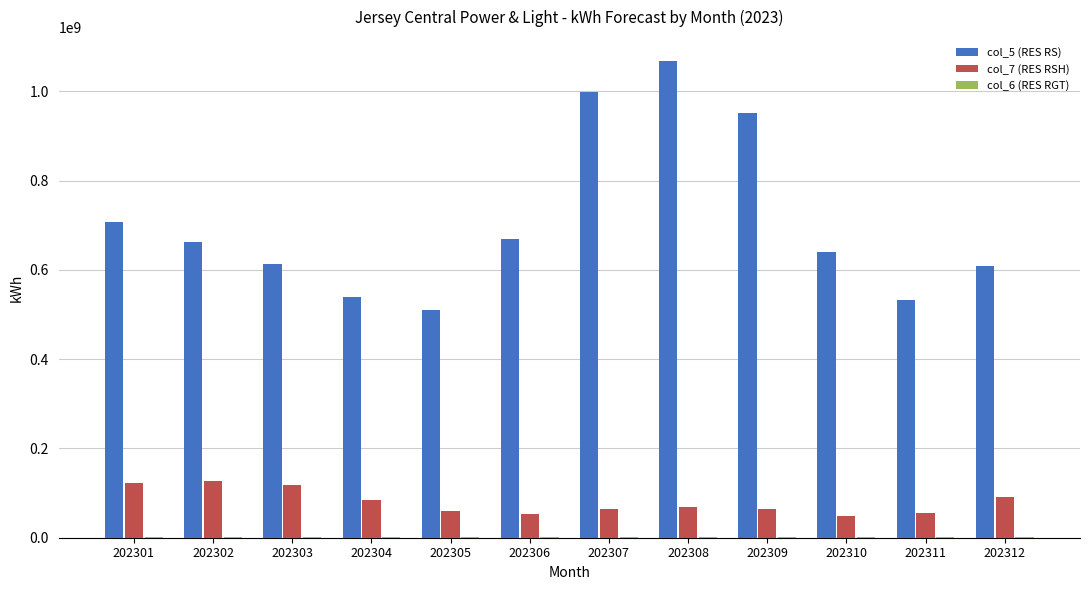

What is the difference between the col_5 (RES RS) values at 202301 and 202307?

291654625.7